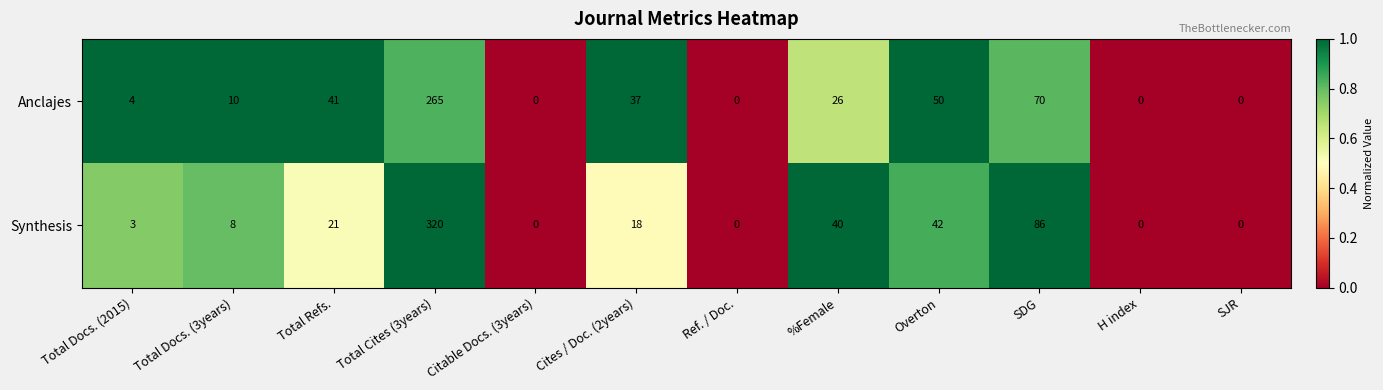

Rank the series by their average value, from lowest to highest.

Anclajes, Synthesis